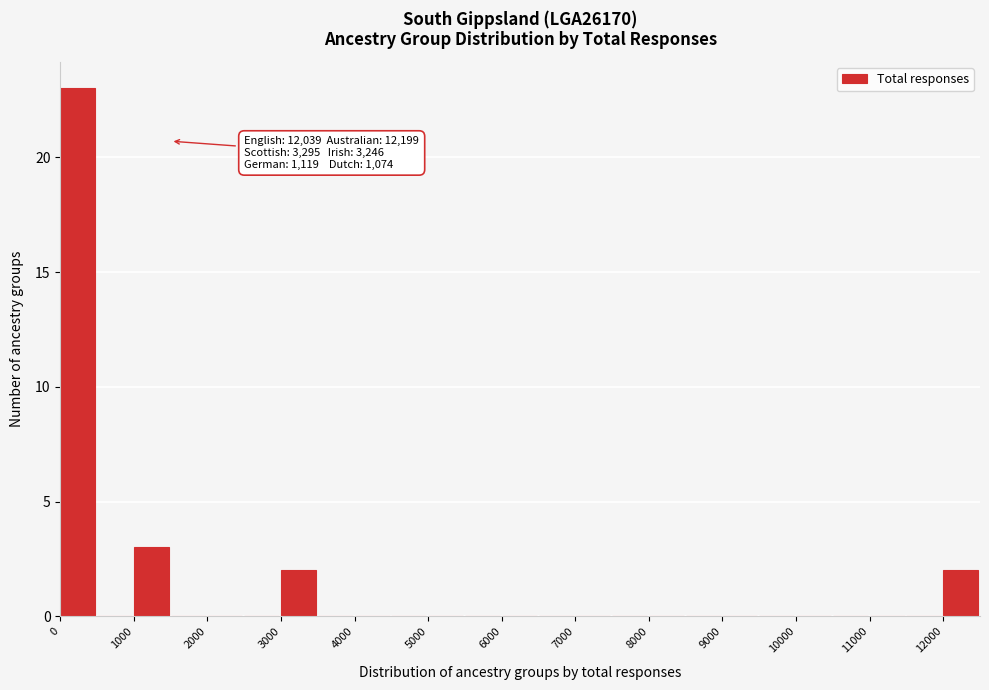

Over which range of the x-axis is the bar tallest?

0 to 500